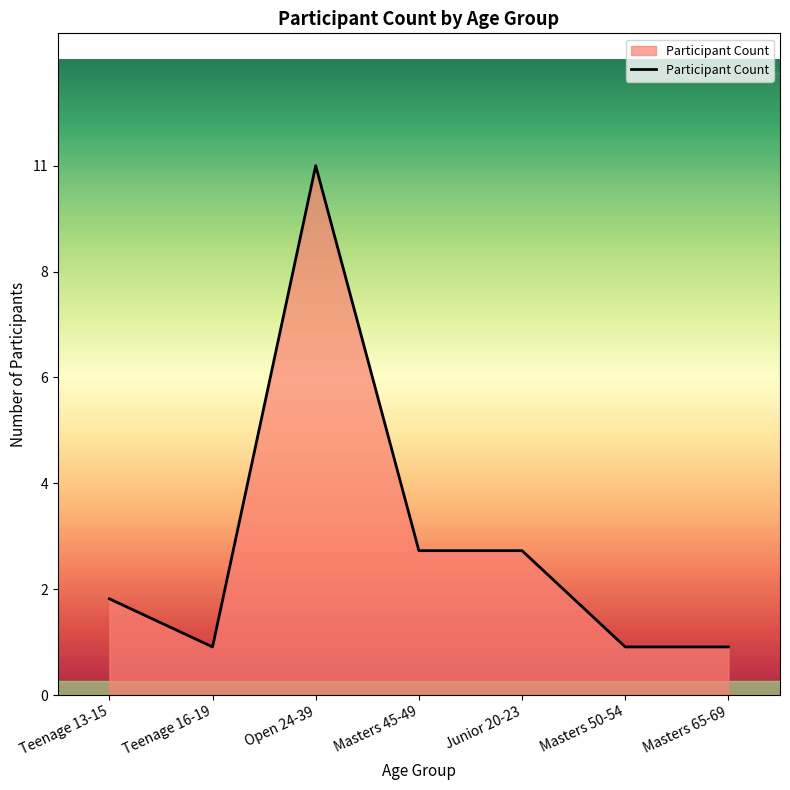

Does the chart have visible grid lines?

No